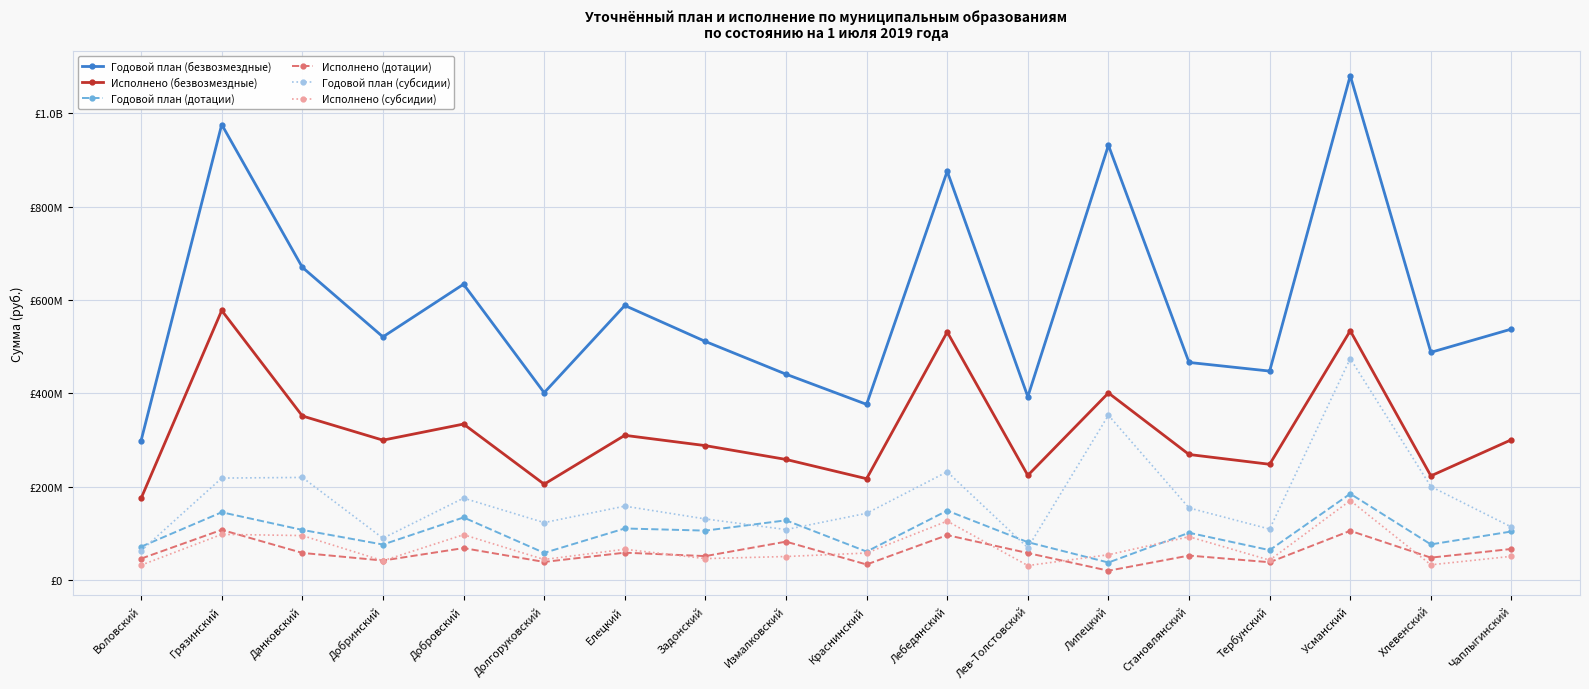

Rank the categories by Исполнено (безвозмездные) value from highest to lowest.

Грязинский, Усманский, Лебедянский, Липецкий, Данковский, Добровский, Елецкий, Чаплыгинский, Добринский, Задонский, Становлянский, Измалковский, Тербунский, Лев-Толстовский, Хлевенский, Краснинский, Долгоруковский, Воловский